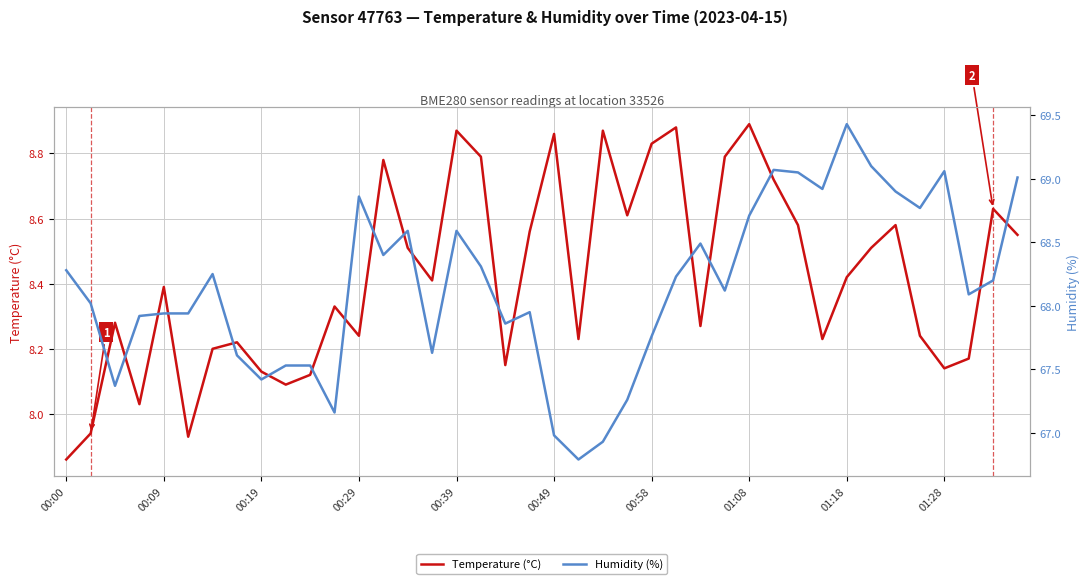

How many data points in Humidity (%) are above 68?

23